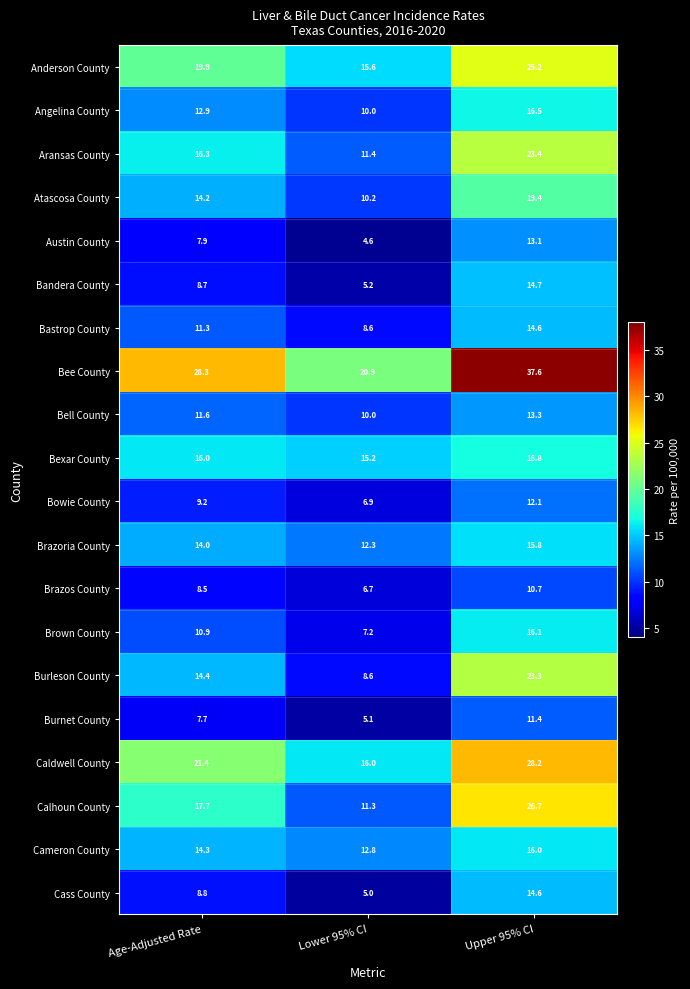

What is the sum of the Burnet County values at Lower 95% CI and Age-Adjusted Rate?

12.8